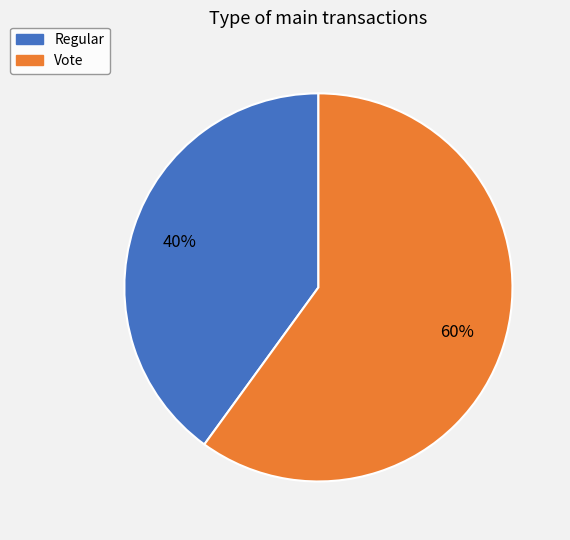

Between Vote and Regular, which is larger?

Vote